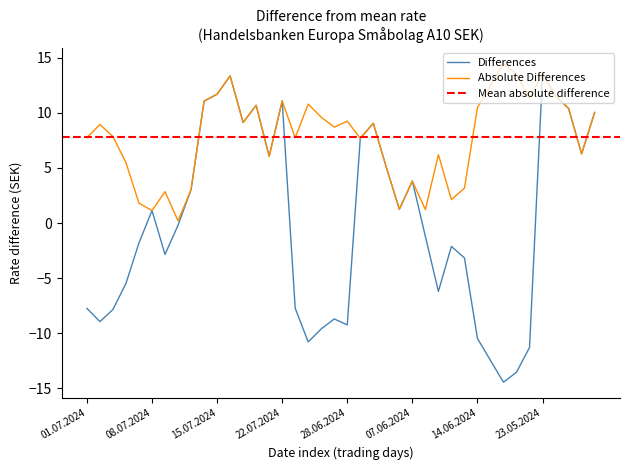

List the labels in order of value, largest first.

23.05.2024, 16.07.2024, 15.07.2024, 24.05.2024, 22.07.2024, 12.07.2024, 18.07.2024, 28.05.2024, 30.05.2024, 17.07.2024, 03.06.2024, 31.05.2024, 29.05.2024, 19.07.2024, 04.06.2024, 07.06.2024, 11.07.2024, 05.06.2024, 08.07.2024, 10.07.2024, 10.06.2024, 05.07.2024, 12.06.2024, 09.07.2024, 13.06.2024, 04.07.2024, 11.06.2024, 24.06.2024, 01.07.2024, 03.07.2024, 27.06.2024, 02.07.2024, 28.06.2024, 26.06.2024, 14.06.2024, 25.06.2024, 20.06.2024, 17.06.2024, 19.06.2024, 18.06.2024